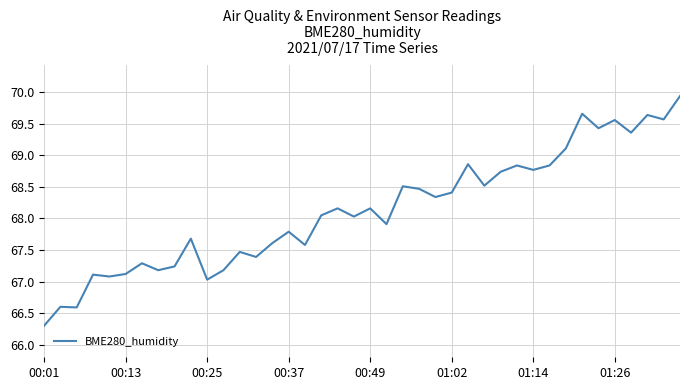

What is the difference between the maximum and minimum values?

3.6